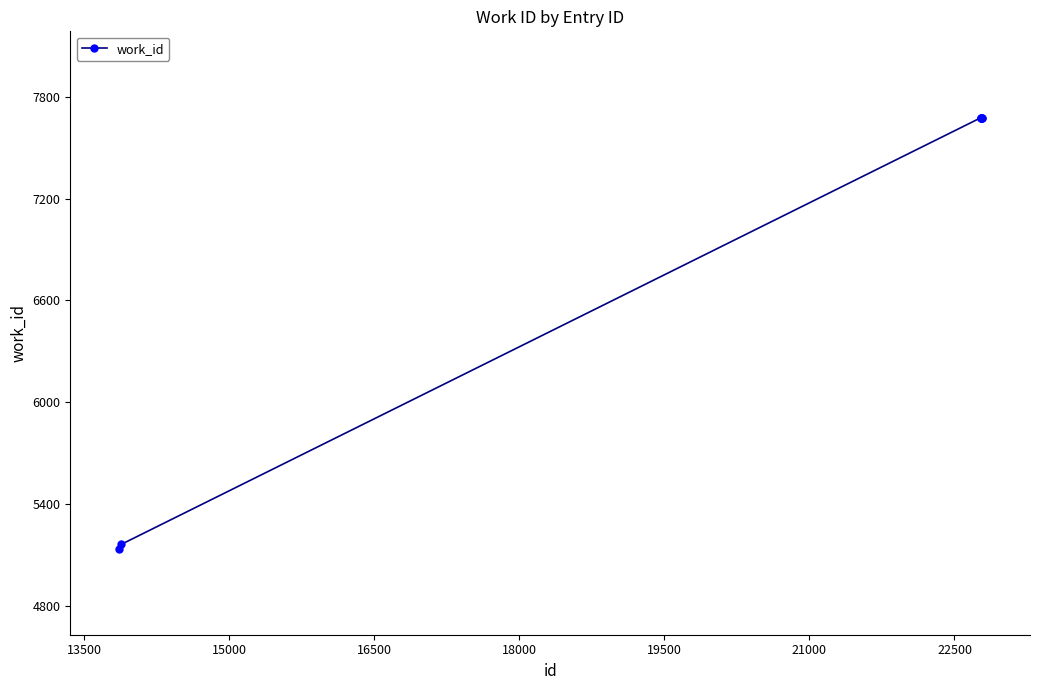

True or false: there are more than 2 points higher than both neighbors.

False